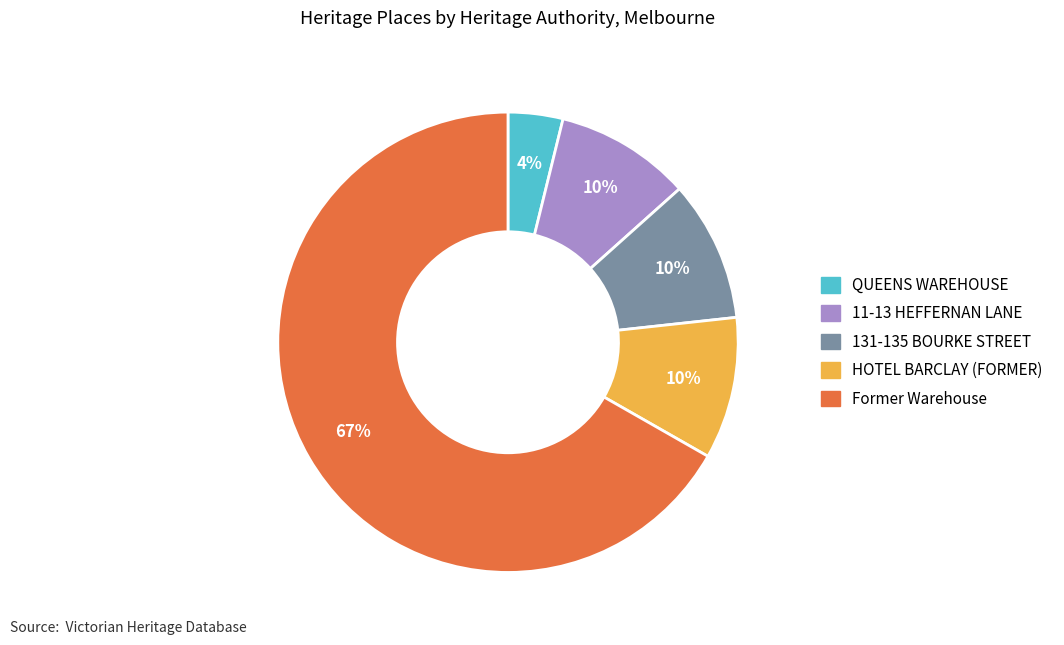

Combined, do 131-135 BOURKE STREET and Former Warehouse account for over 50%?

Yes